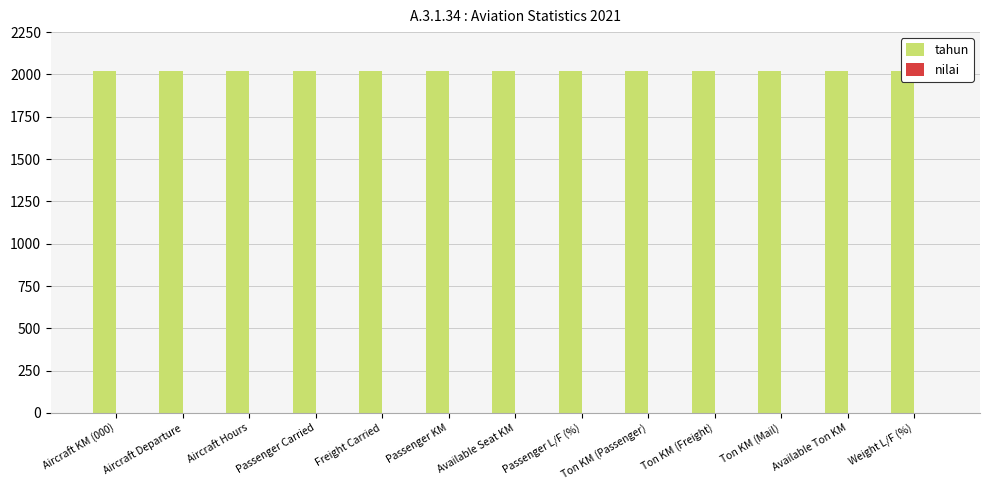

How many bars are there in total?

26